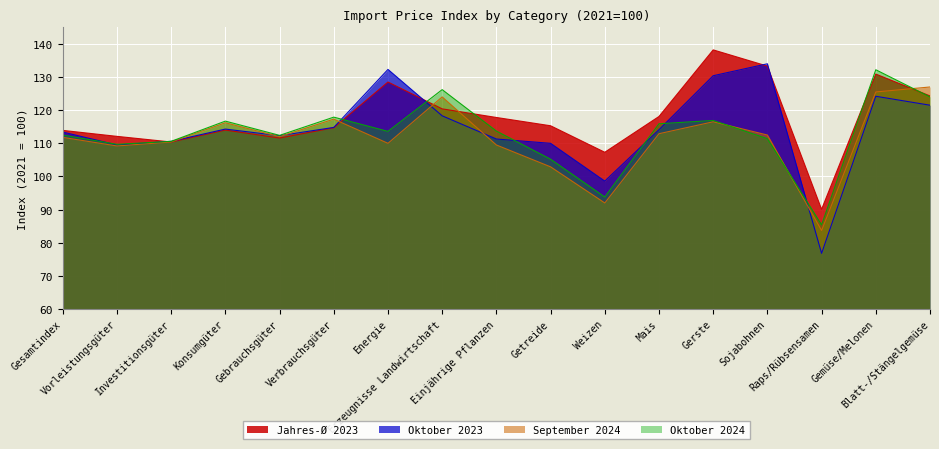

How many lines are shown in the chart?

4